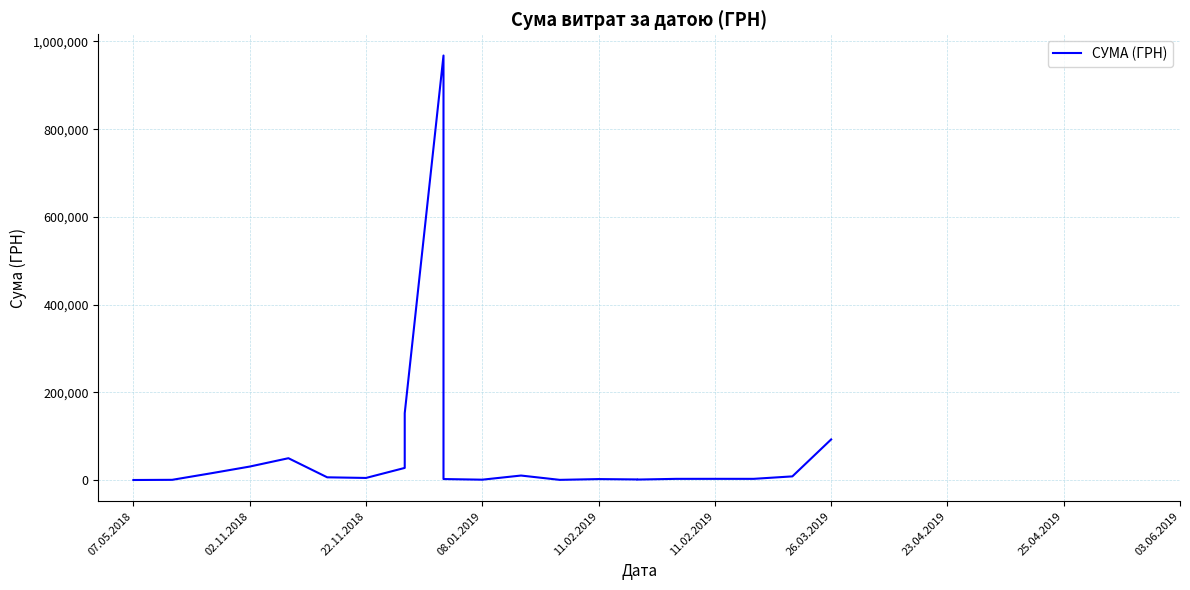

Does the chart have visible grid lines?

Yes